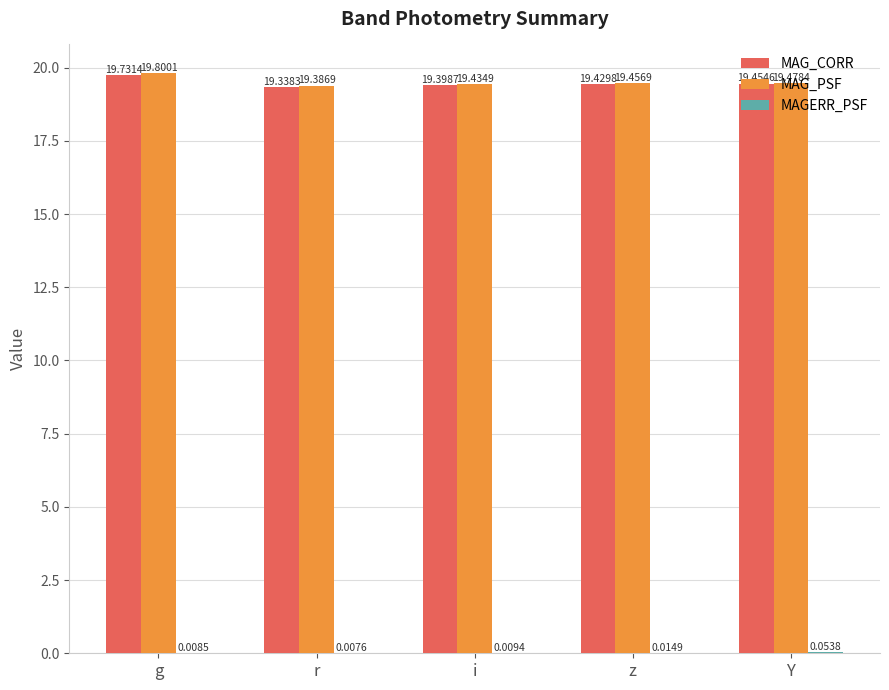

Is it true that MAG_PSF equals 19.4 at r?

True